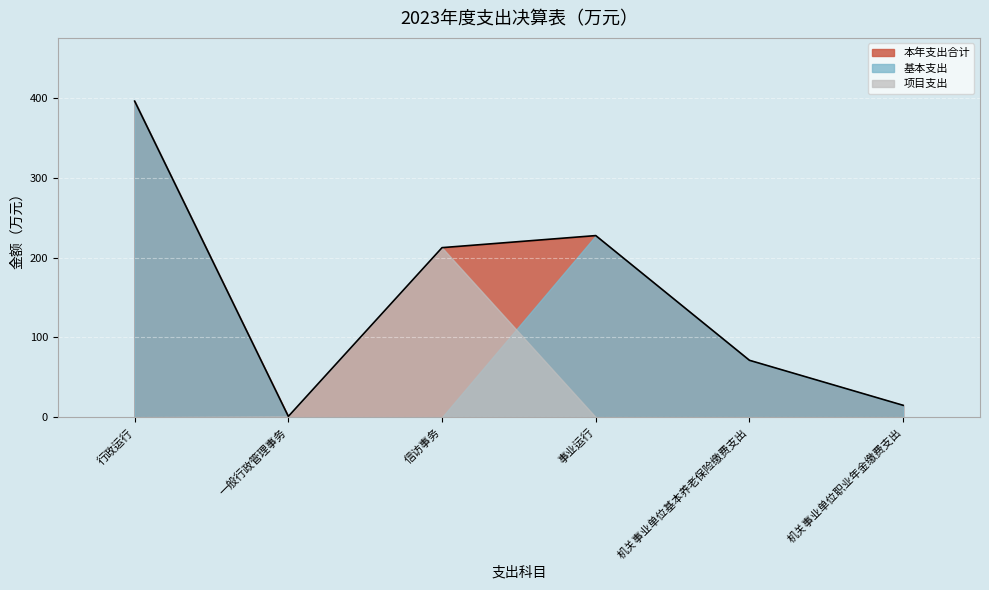

Reading left to right, extract all data points from this chart.

本年支出合计: 行政运行=396.3	一般行政管理事务=1.0	信访事务=212.6	事业运行=227.7	机关事业单位基本养老保险缴费支出=71.3	机关事业单位职业年金缴费支出=14.9
基本支出: 行政运行=396.3	一般行政管理事务=0.0	信访事务=0.0	事业运行=227.7	机关事业单位基本养老保险缴费支出=71.3	机关事业单位职业年金缴费支出=14.9
项目支出: 行政运行=0.0	一般行政管理事务=1.0	信访事务=212.6	事业运行=0.0	机关事业单位基本养老保险缴费支出=0.0	机关事业单位职业年金缴费支出=0.0